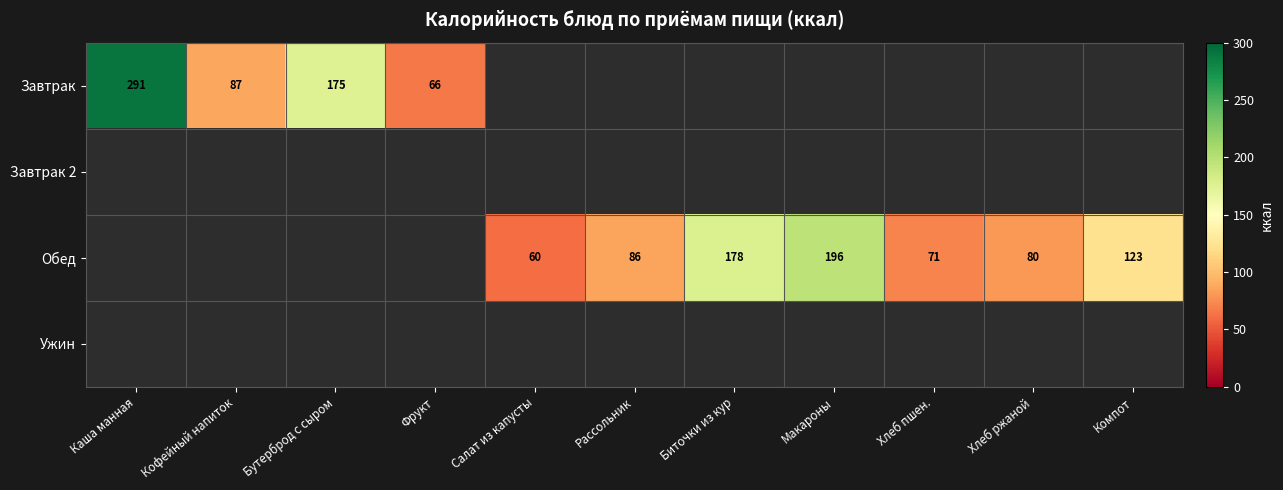

At how many categories does at least one series exceed 204?

1